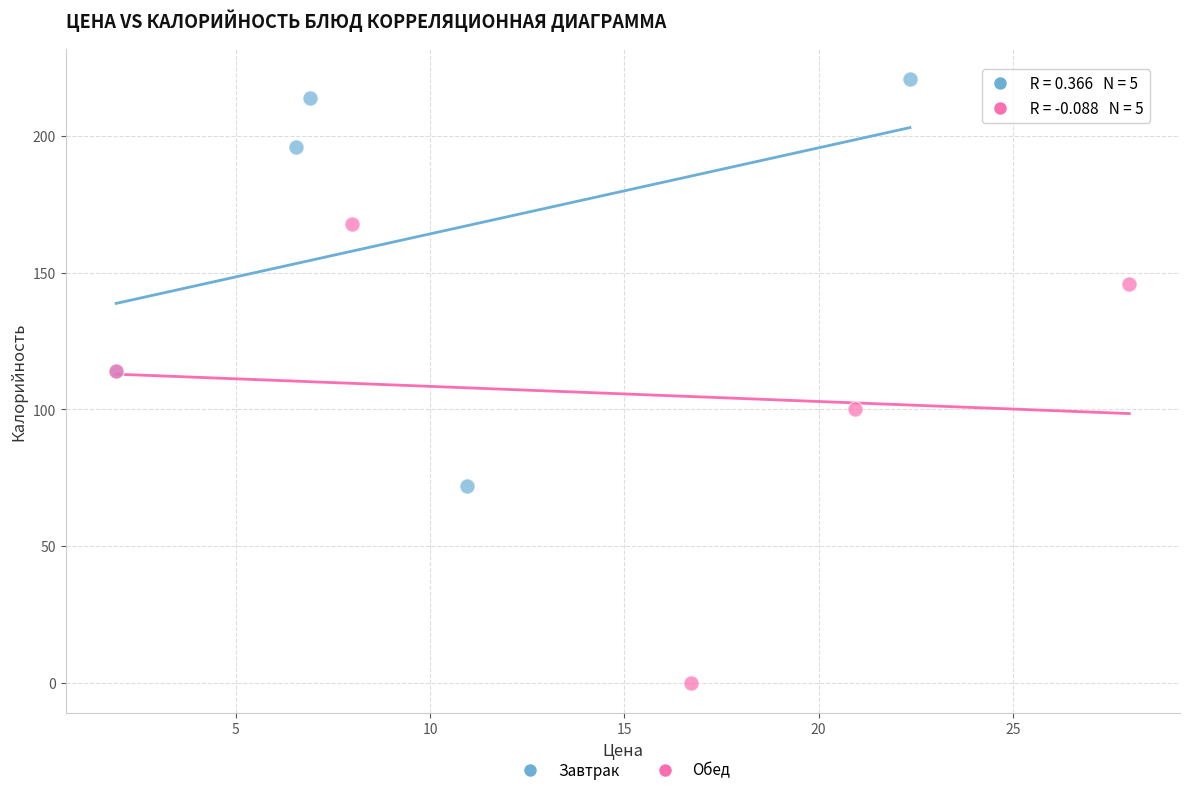

Which series contains the lowest Y value?

Обед